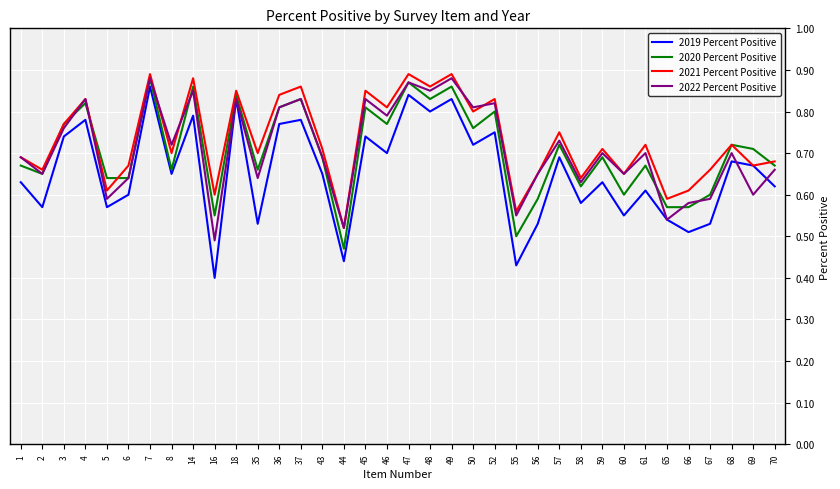

Which series has the largest range (max minus min)?

2019 Percent Positive